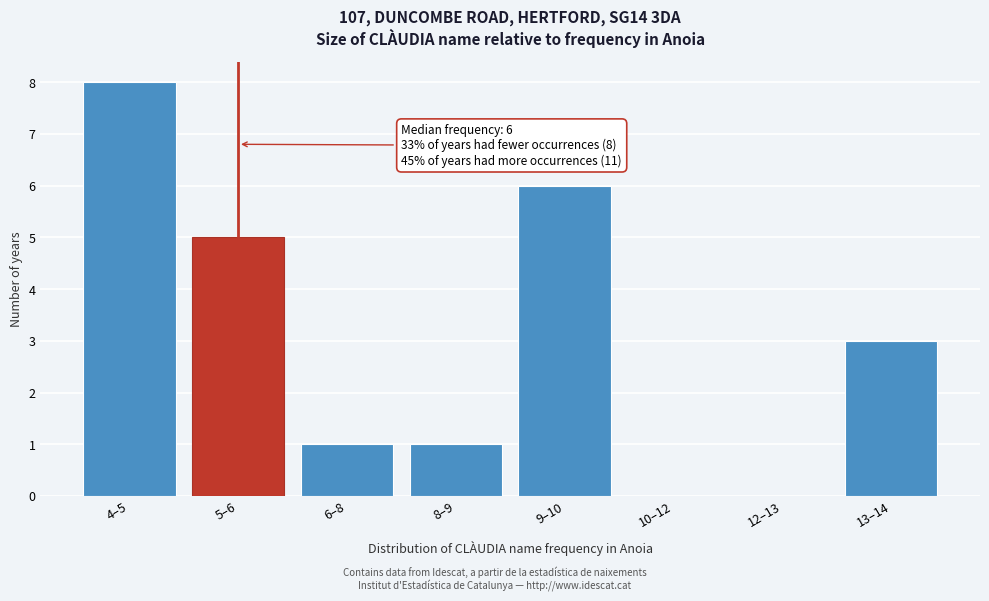

Reading right to left, transcribe all the data shown in this chart.

13–14=3	12–13=0	10–12=0	9–10=6	8–9=1	6–8=1	5–6=5	4–5=8